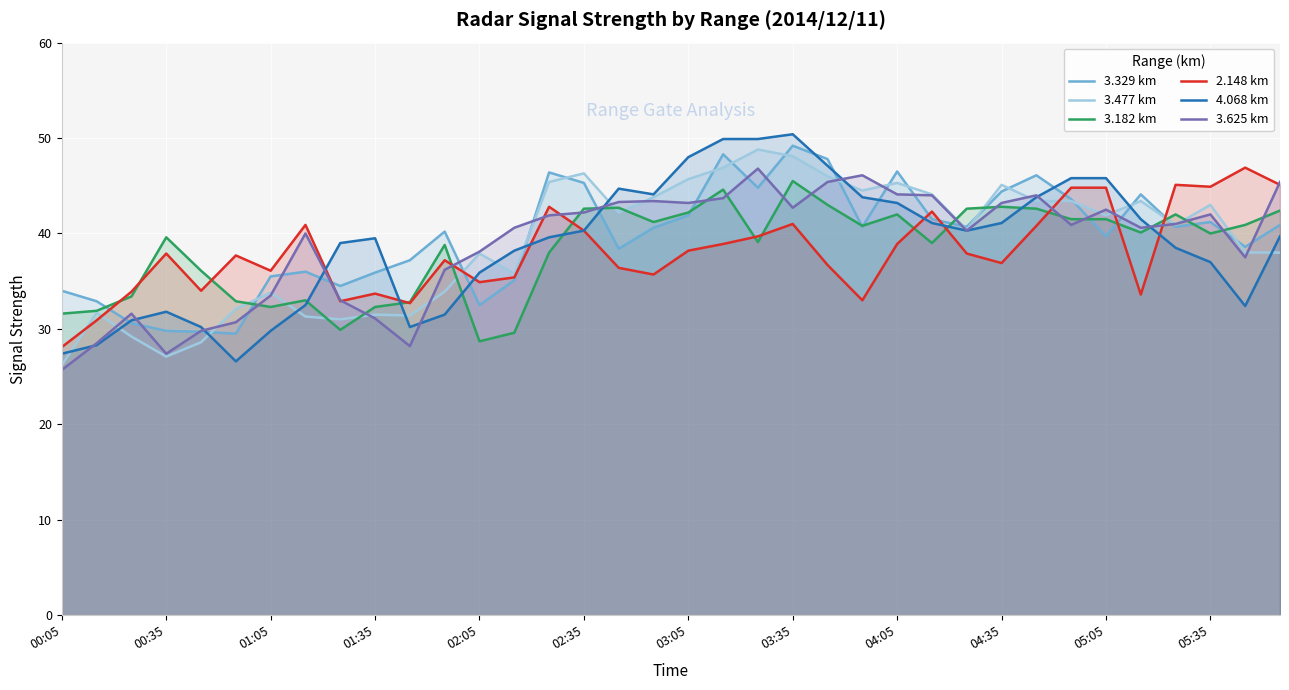

What is the smallest value displayed?

25.7